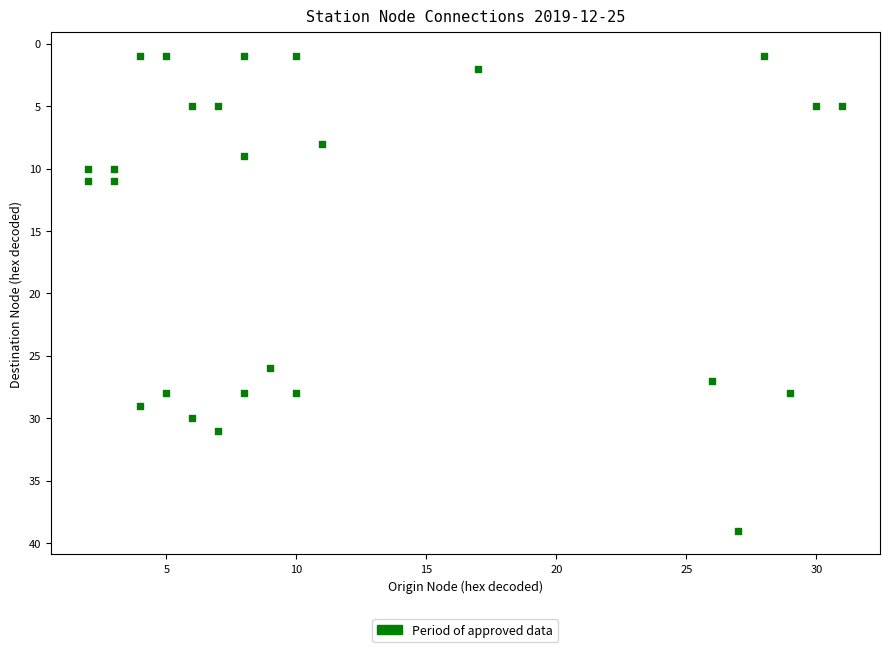

What Y value in the scatter plot is closest to 20?

26